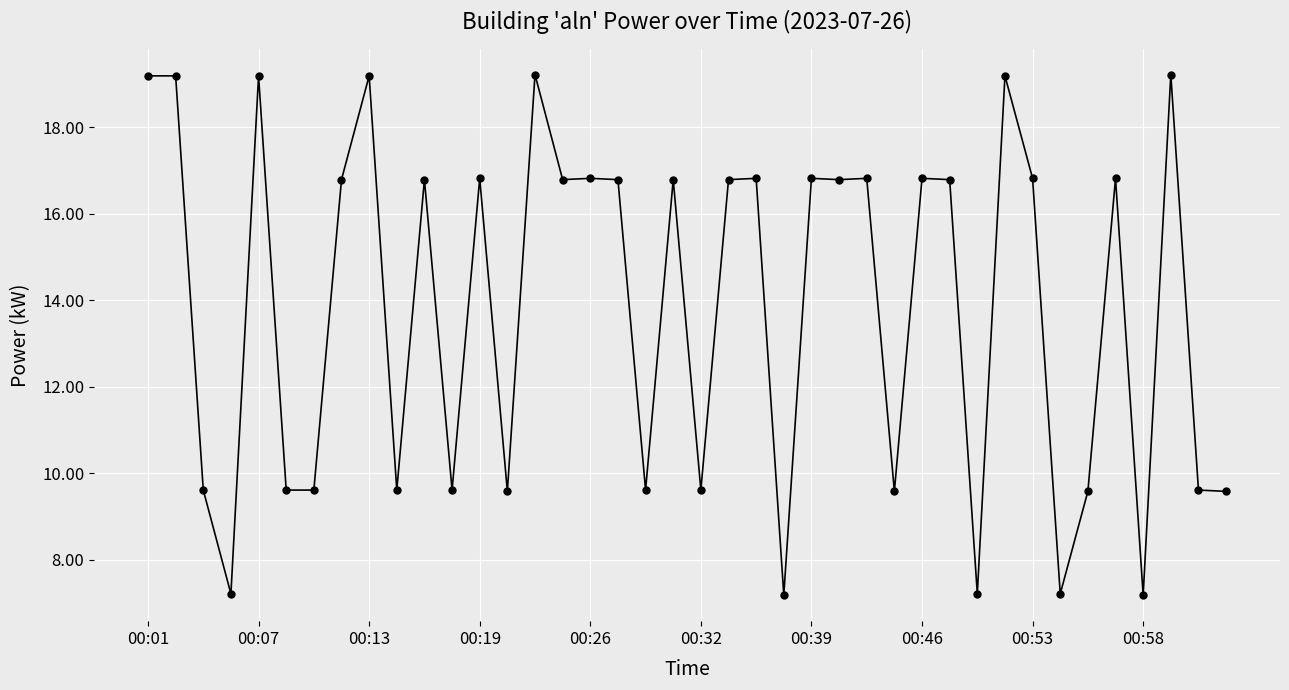

What is the sum of all values?

554.5